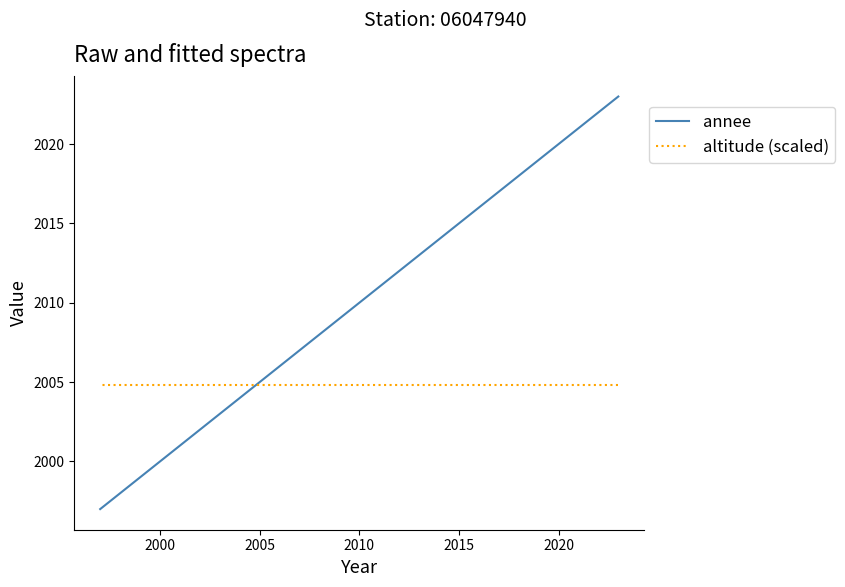

Does the chart have visible grid lines?

No